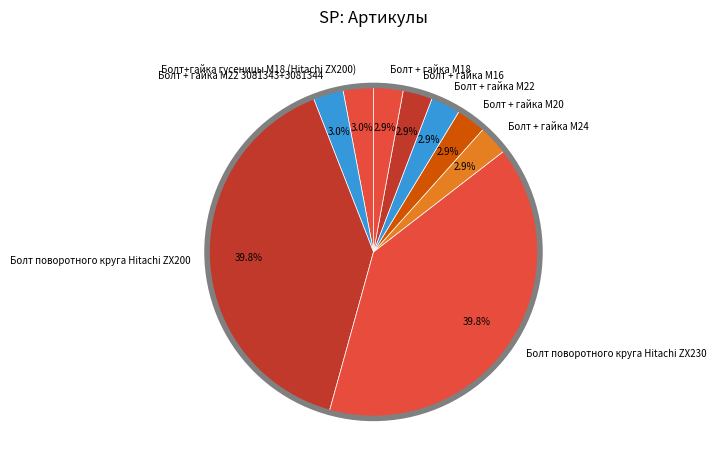

What percentage is the Болт + гайка M22 3081343+3081344 slice, to the nearest percent?

3%